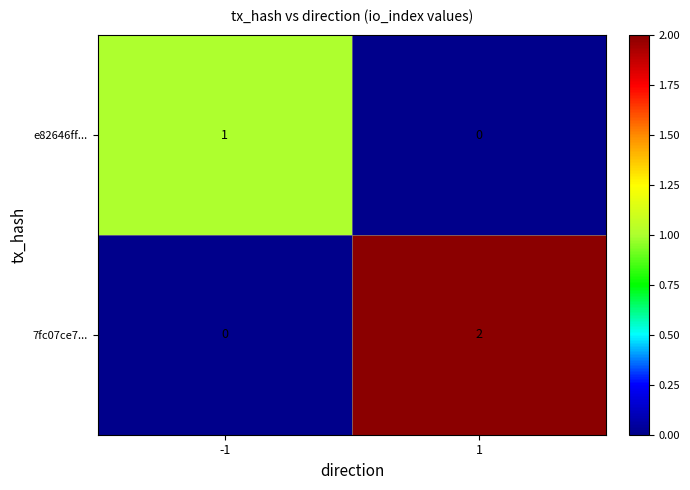

Is it true that 7fc07ce7... equals 4 at 1?

False